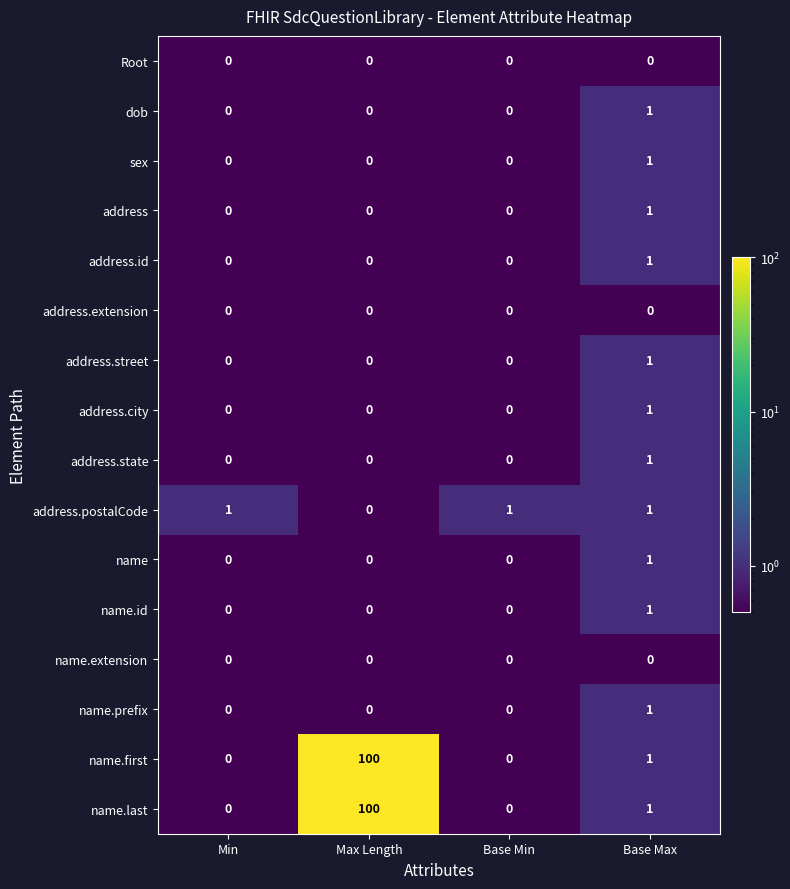

Which category has the highest value across all series?

Max Length